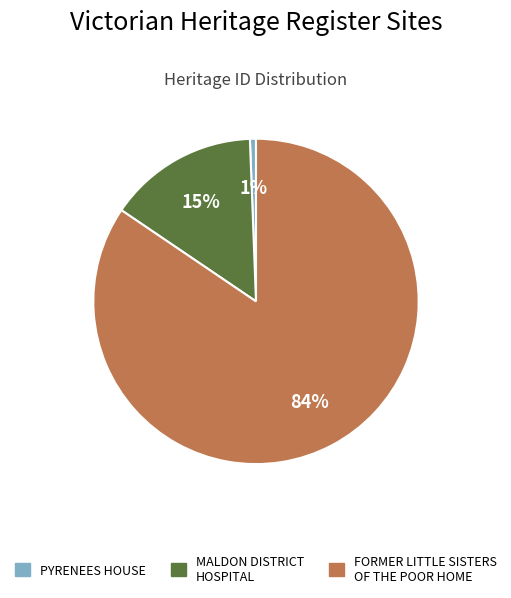

How many segments does this pie chart have?

3